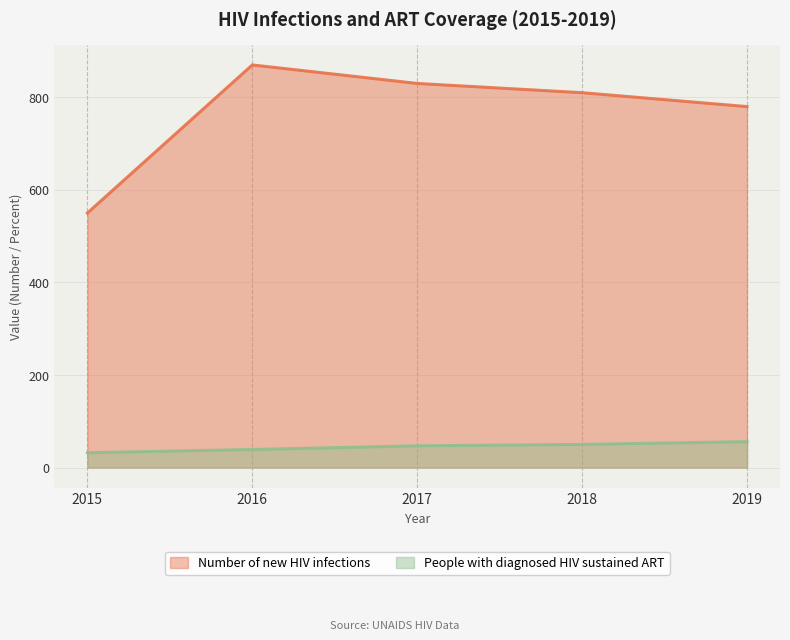

At which category is the sum across all series the highest?

2016